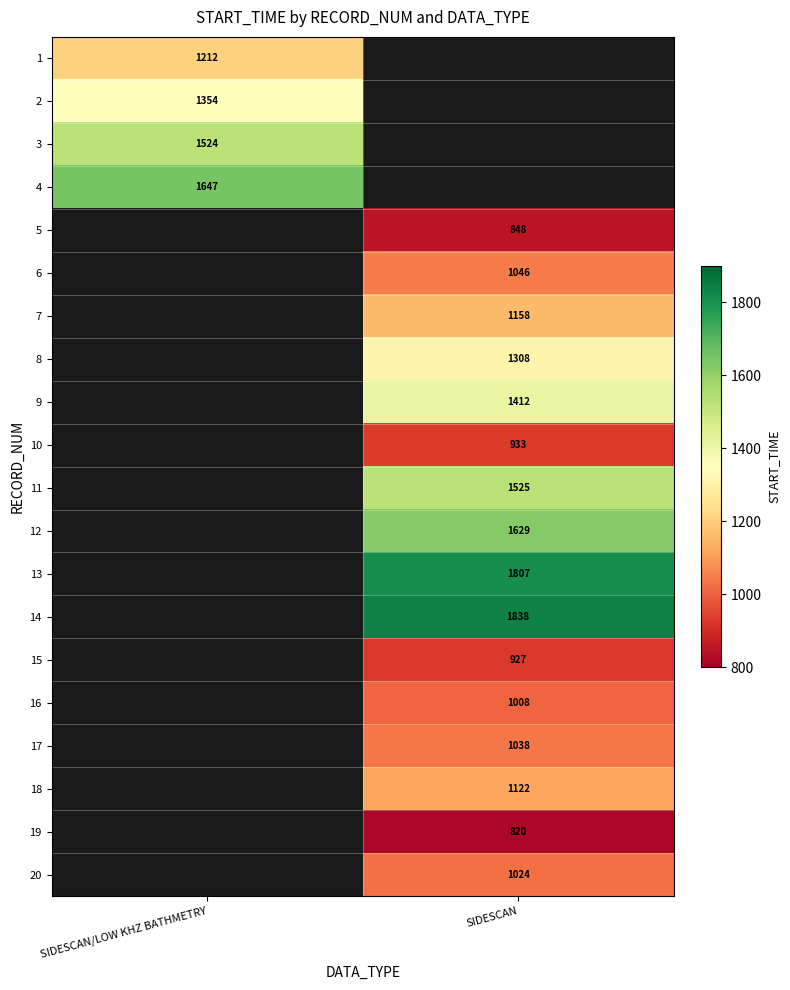

True or false: 15 has a value of 927 at SIDESCAN.

True